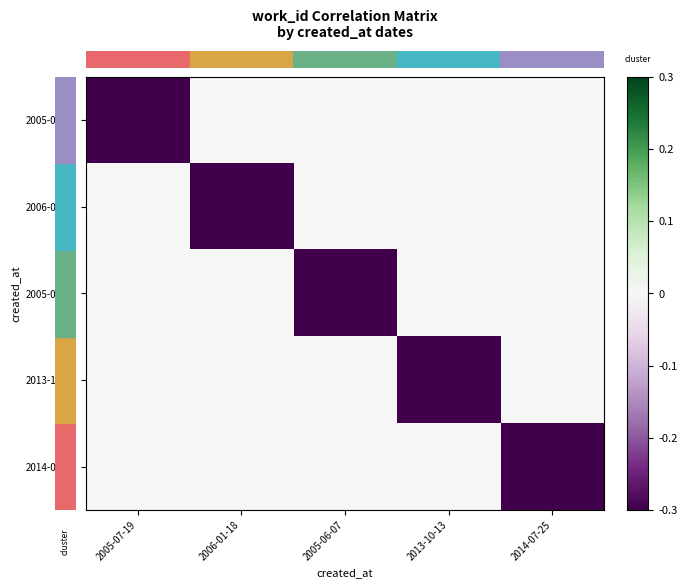

Count the number of data series in this chart.

5